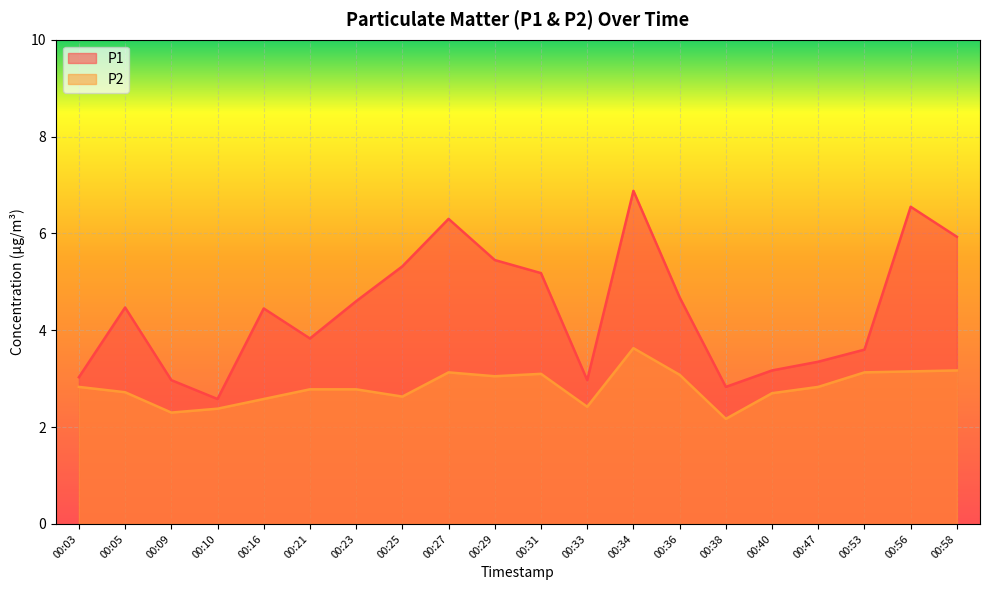

How many lines are shown in the chart?

2